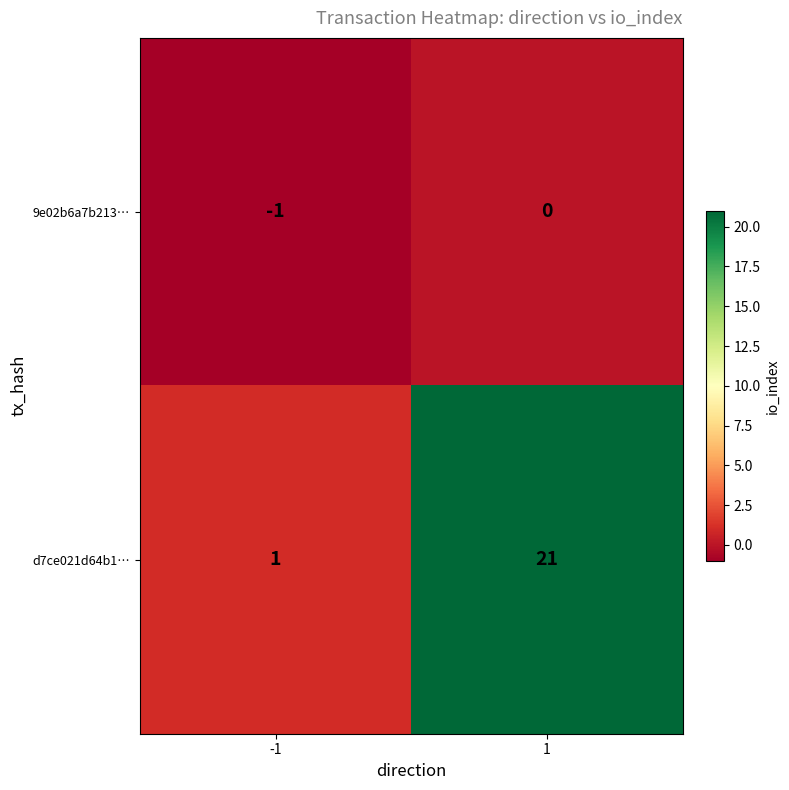

Rank the series at 1 from lowest to highest value.

9e02b6a7b213…, d7ce021d64b1…